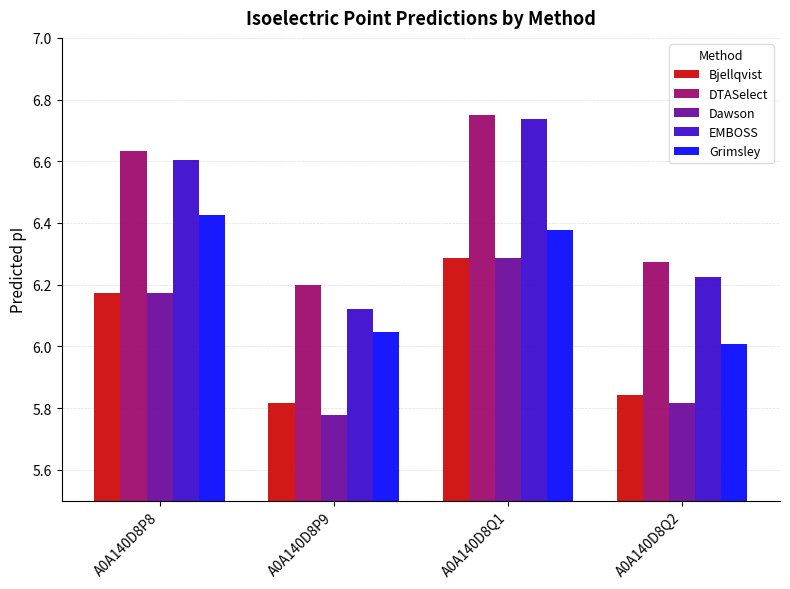

How many groups of bars are there?

4